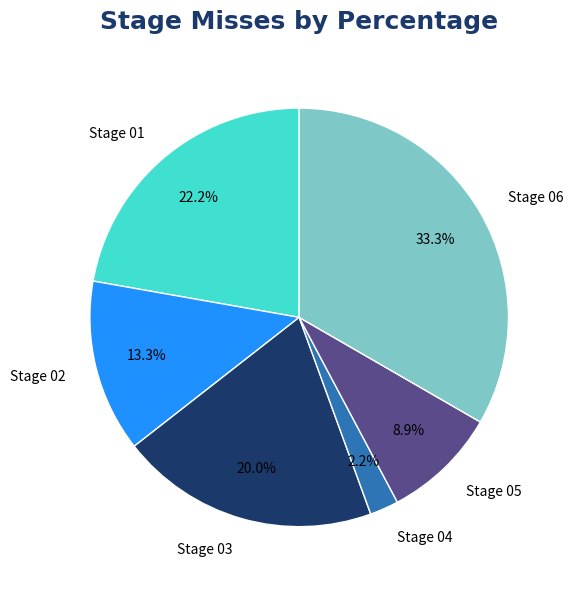

The Stage 05 slice represents 9% of the pie. True or false?

True